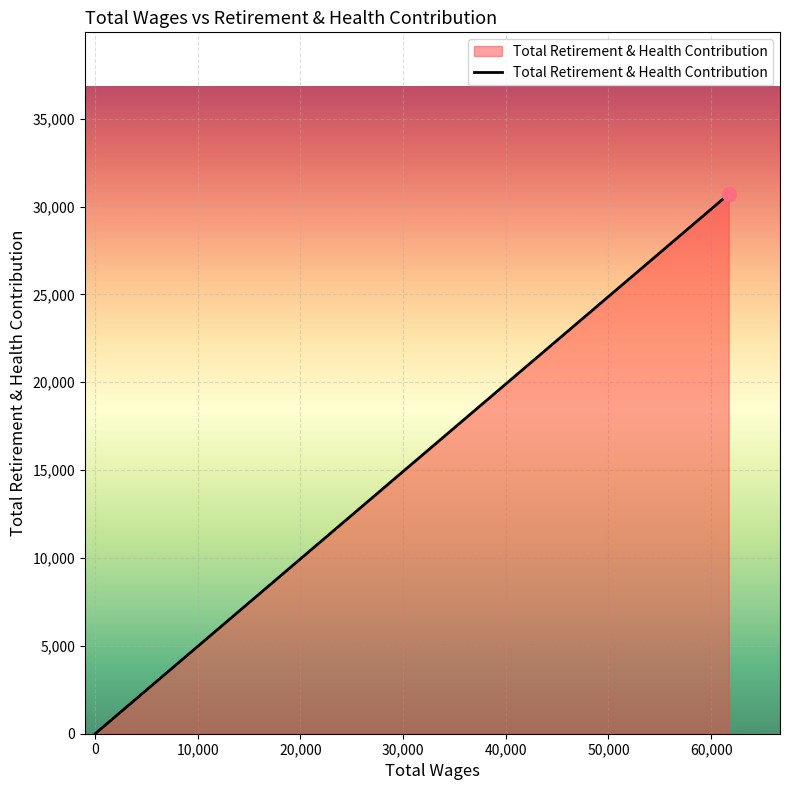

True or false: the data shows 30703 at 61707.0.

True